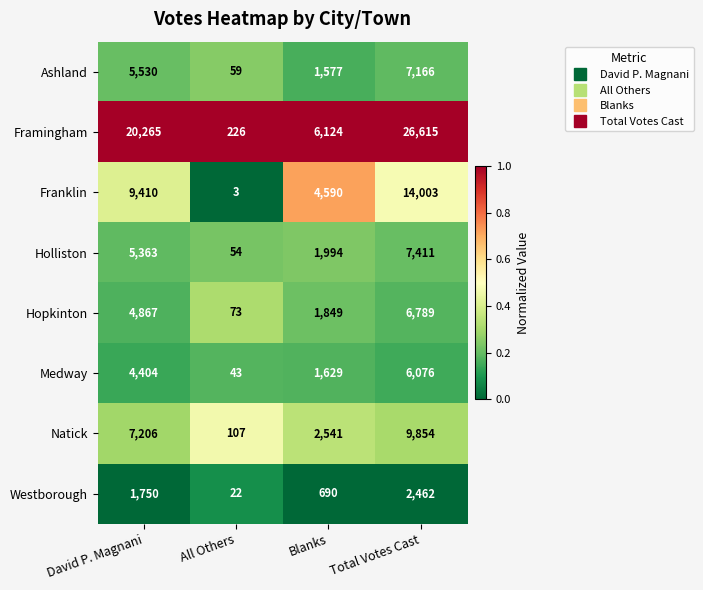

Which label corresponds to the largest value in the chart?

Total Votes Cast